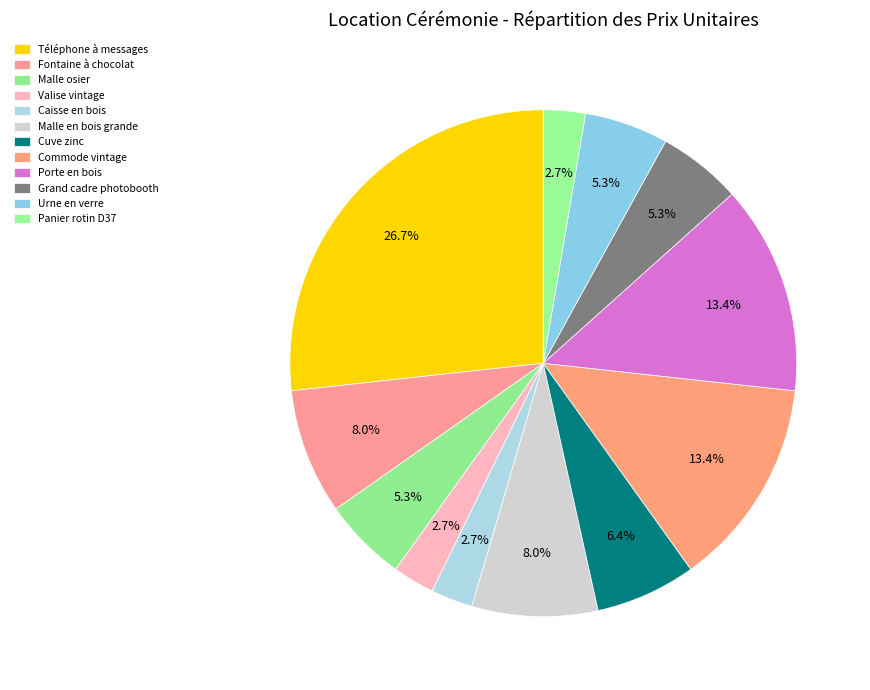

To the nearest percent, what portion does Caisse en bois represent?

3%